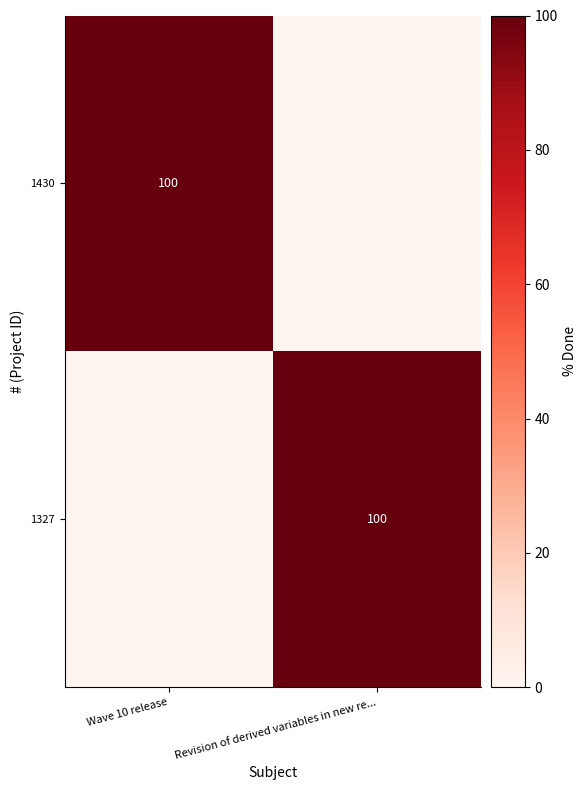

Which label corresponds to the smallest value in the chart?

Revision of derived variables in new re...